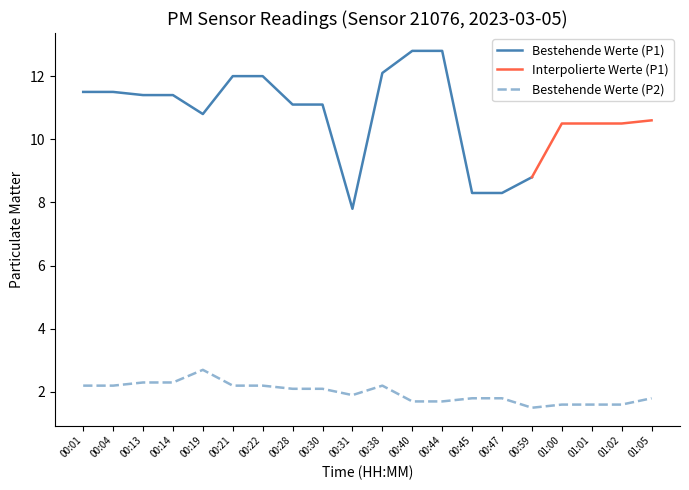

True or false: the data shows 0.3 at 01:01.

False